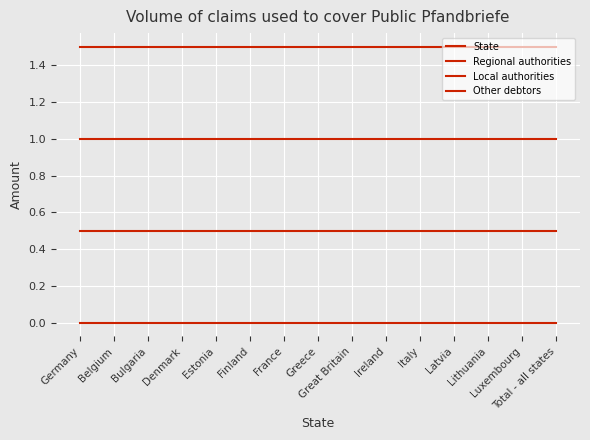

What is the highest value of the Local authorities series?

1.0